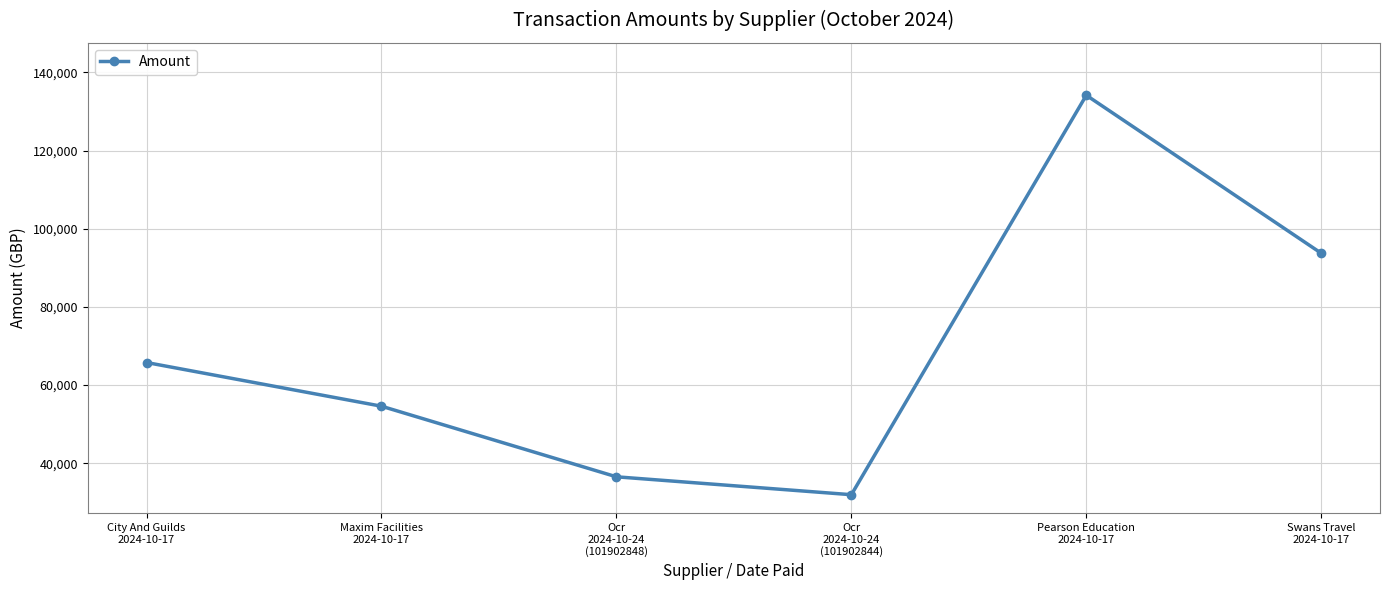

How many lines are shown in the chart?

1